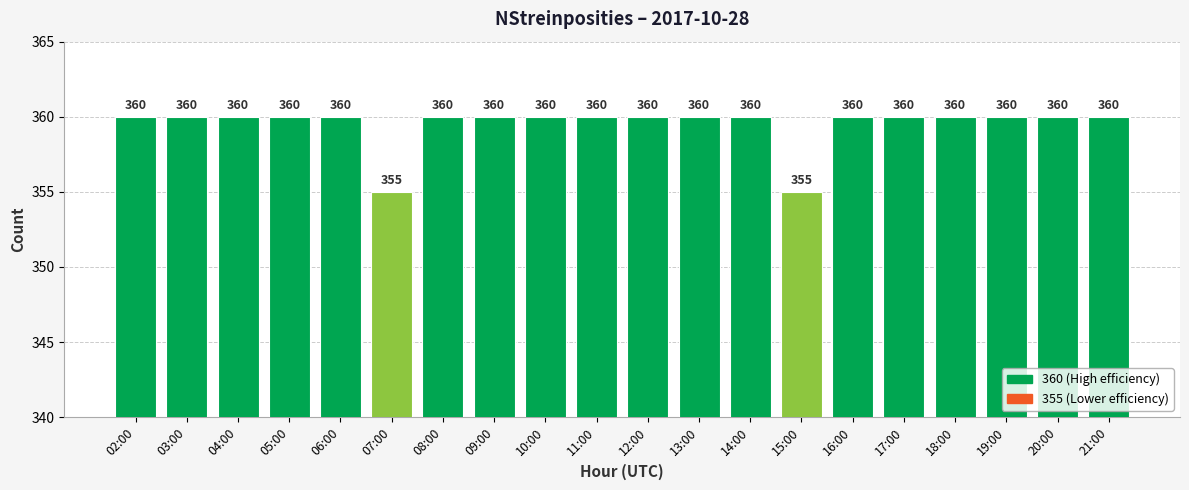

The chart shows a value of 516 at 19:00. True or false?

False